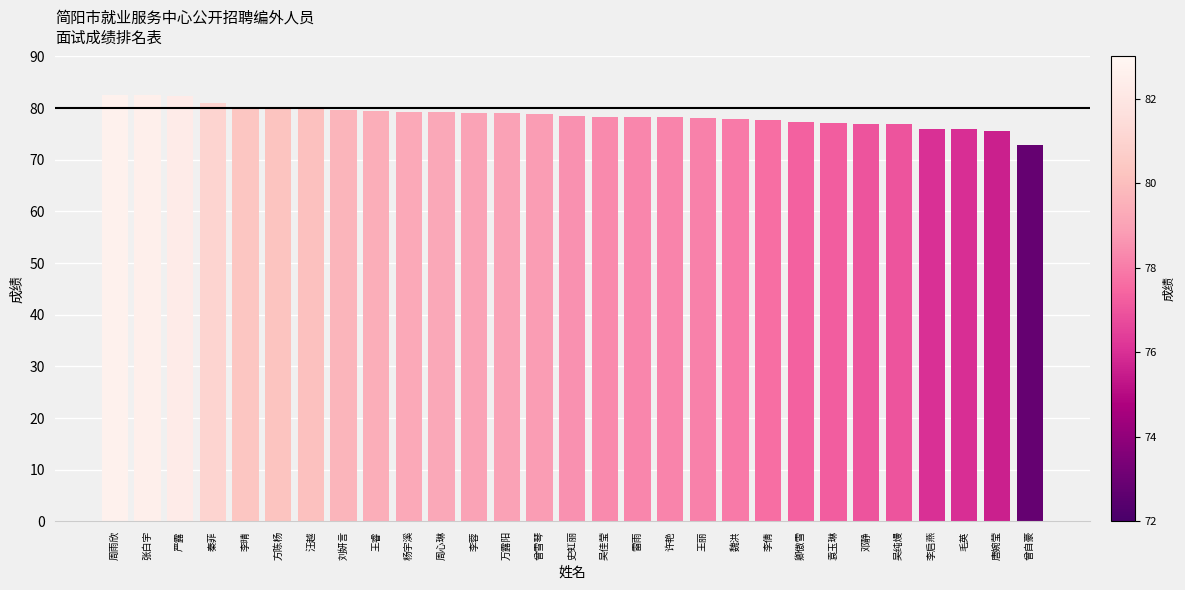

What is the difference between the maximum and minimum values?

9.8